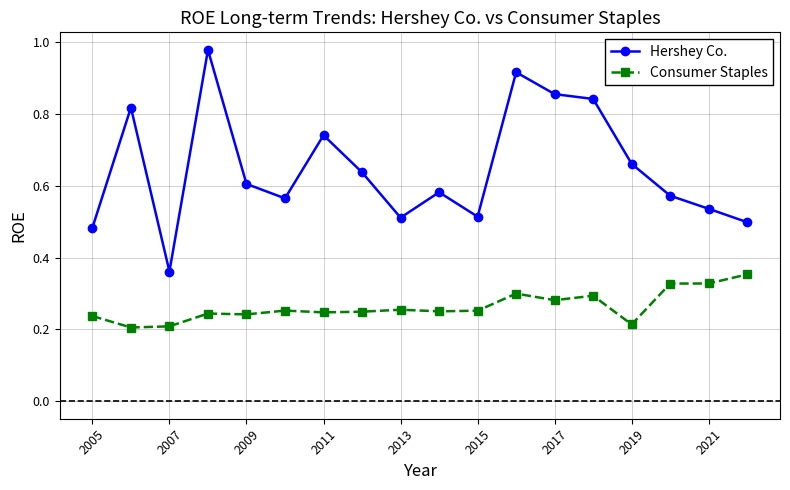

What are all the series names shown in the legend?

Hershey Co., Consumer Staples